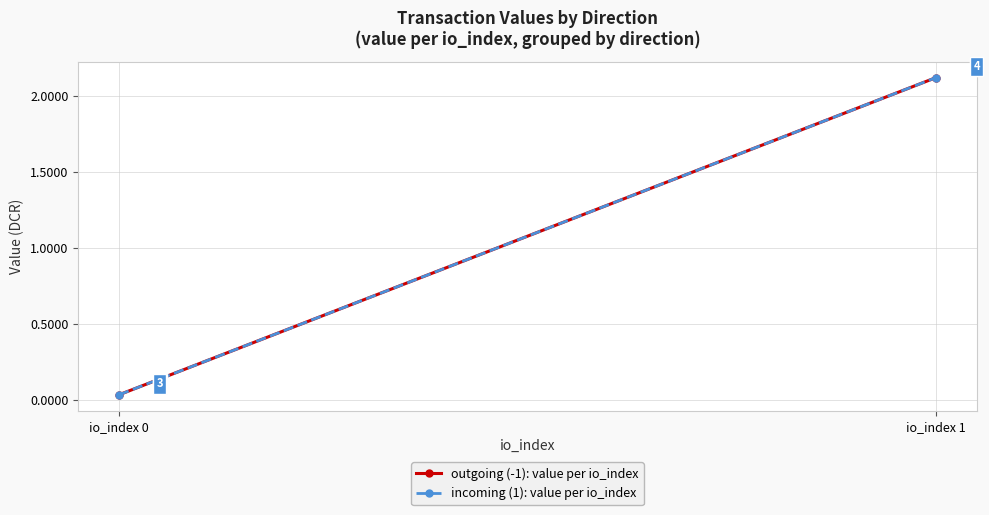

How many data points does each series have?

2